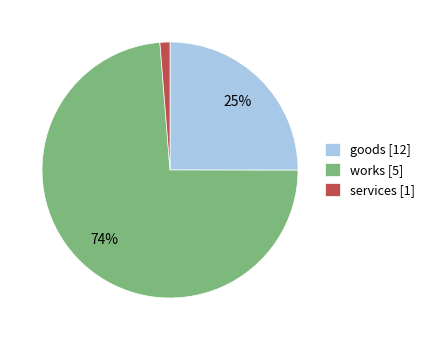

To the nearest percent, what portion does services [1] represent?

1%